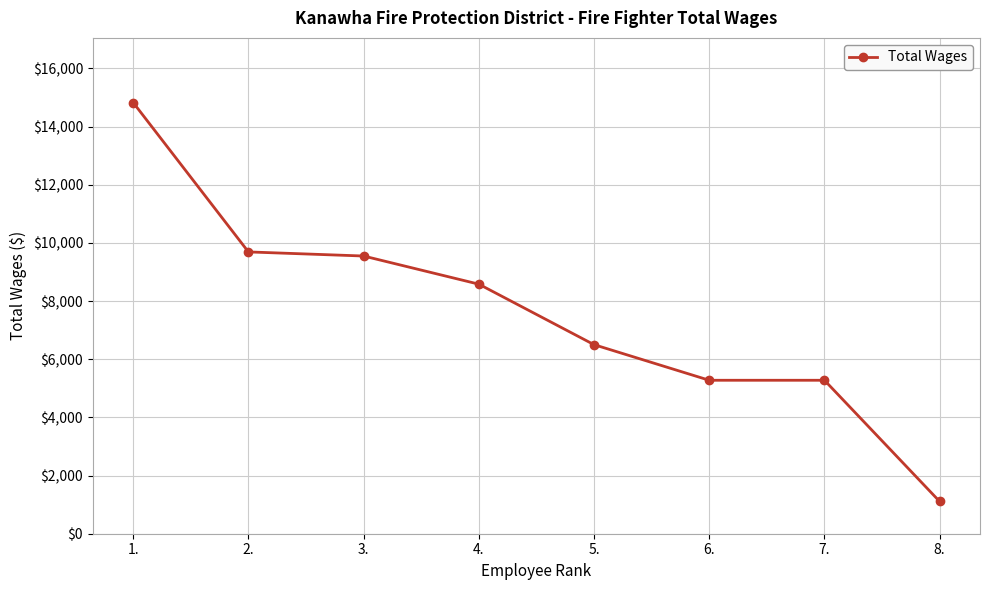

What value does the data have at 1.?

14824